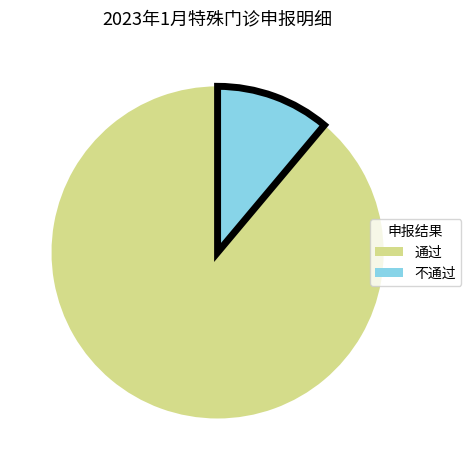

Does 不通过 represent more than half of the total?

No